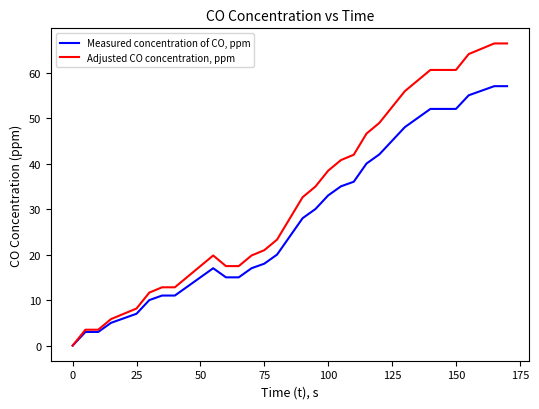

Which series has the widest spread of values?

Adjusted CO concentration, ppm